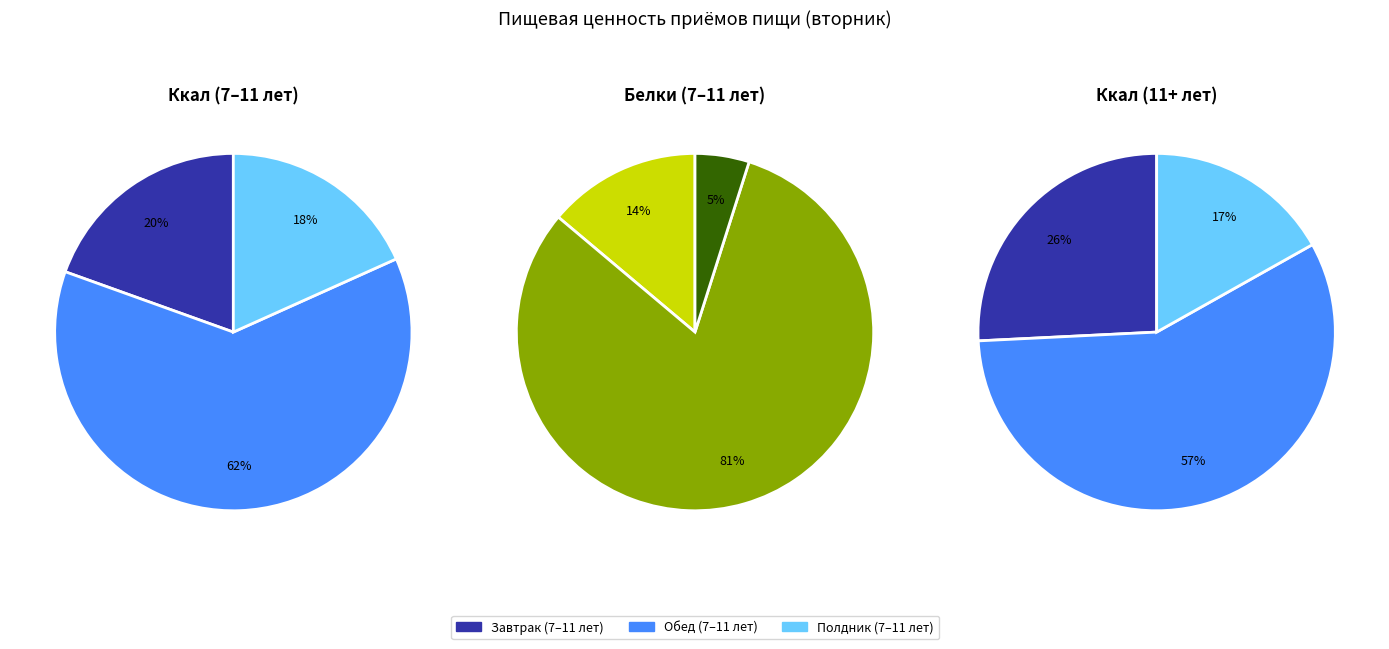

Does Завтрак 2 (11+ лет) represent more than half of the total?

No